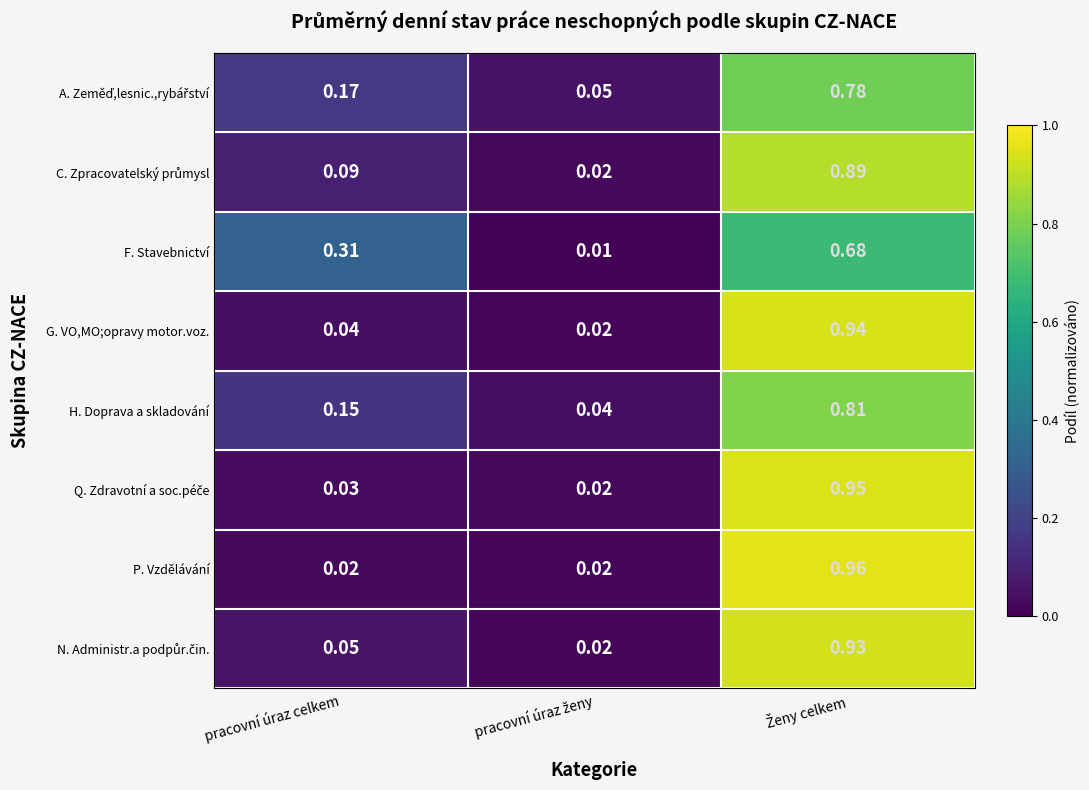

Which series has the largest range (max minus min)?

P. Vzdělávání